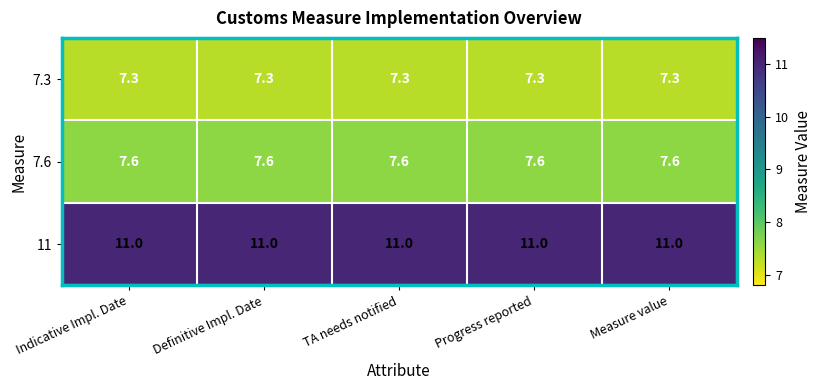

What is the difference between the highest and lowest values at Indicative Impl. Date?

3.7